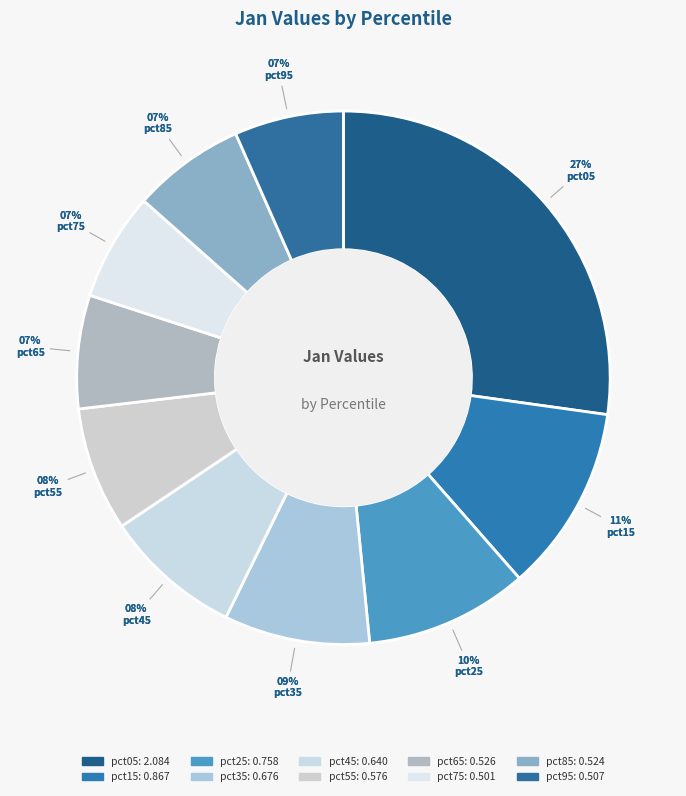

The pct35 slice represents 9% of the pie. True or false?

True